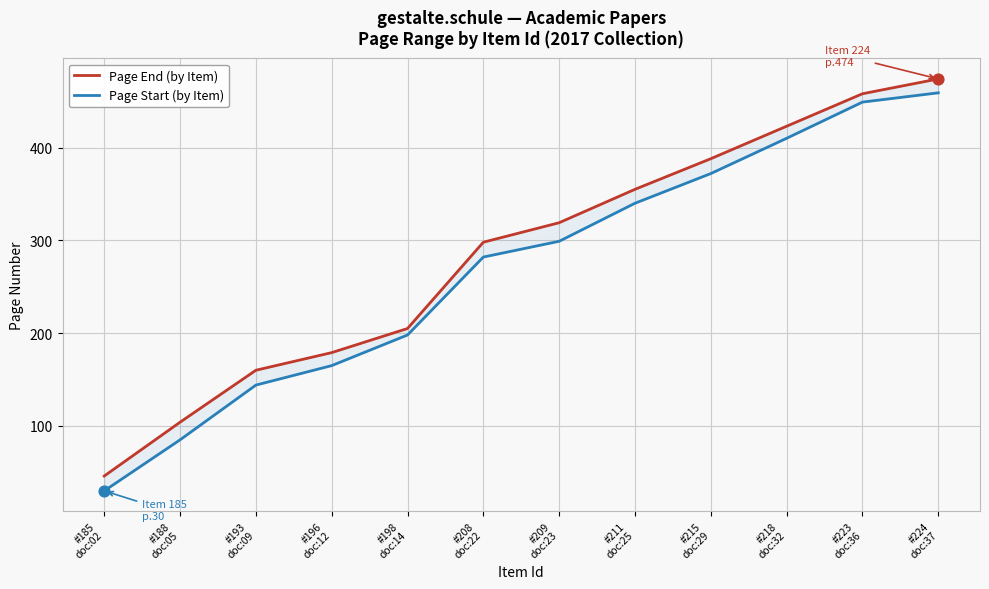

Which series reaches the maximum Y coordinate?

Page End (by Item)